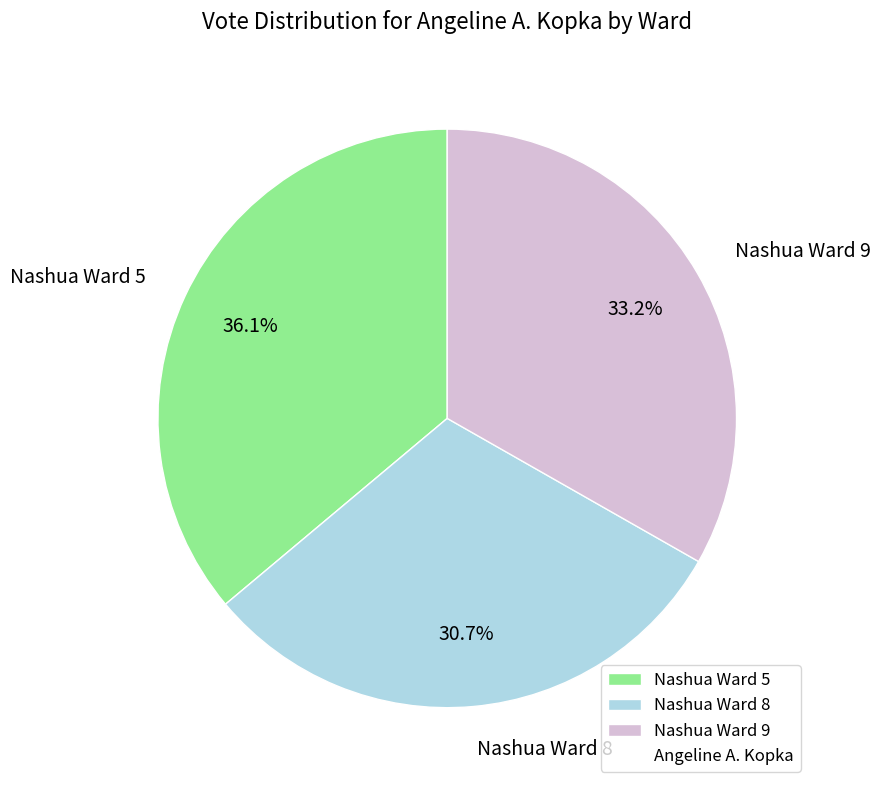

How many slices are in this pie chart?

3